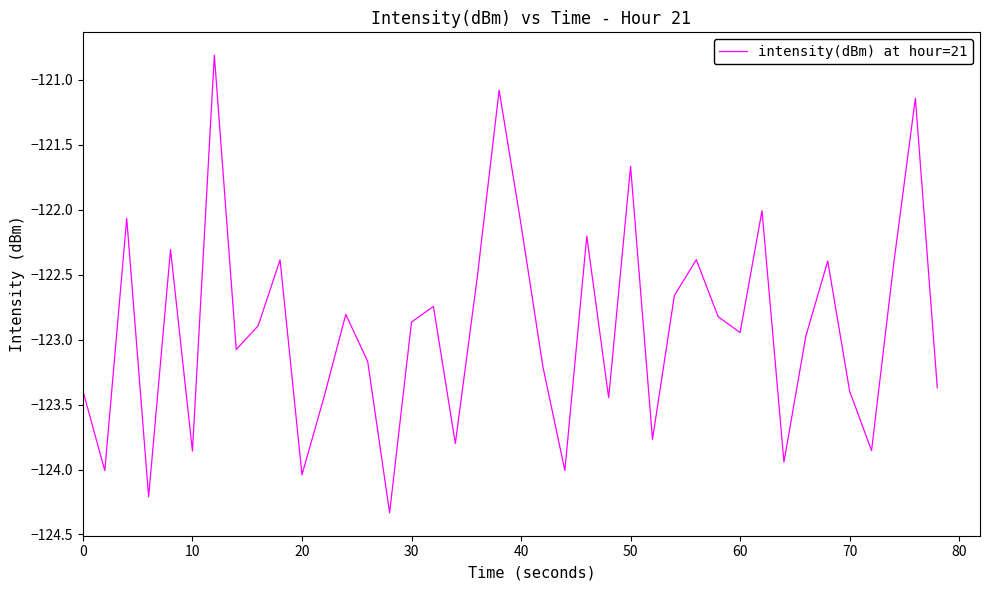

What is the maximum value shown in the chart?

-120.8